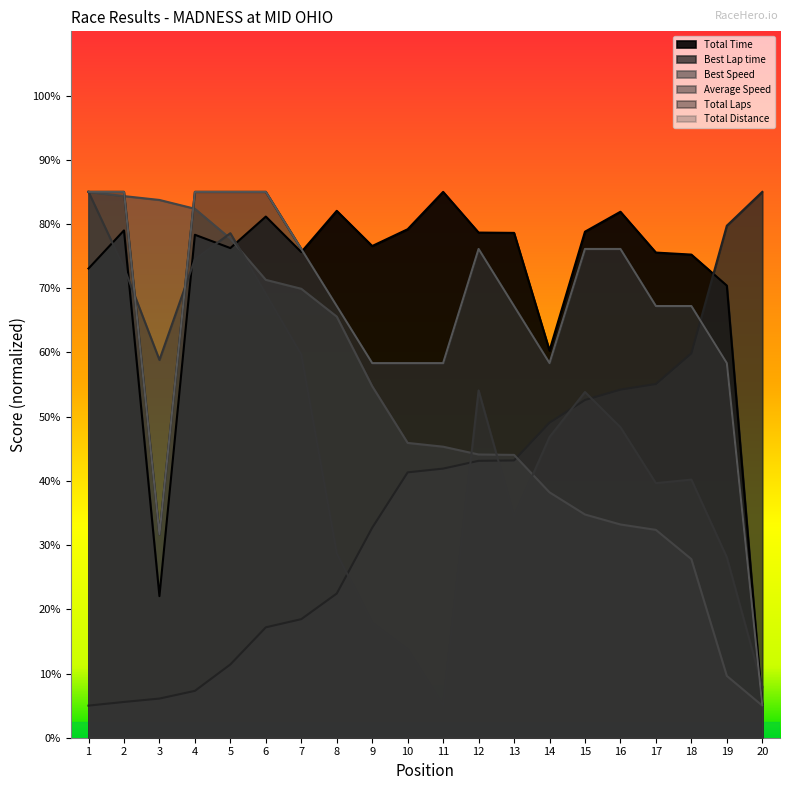

What is the total value across all series at 4?

412.5